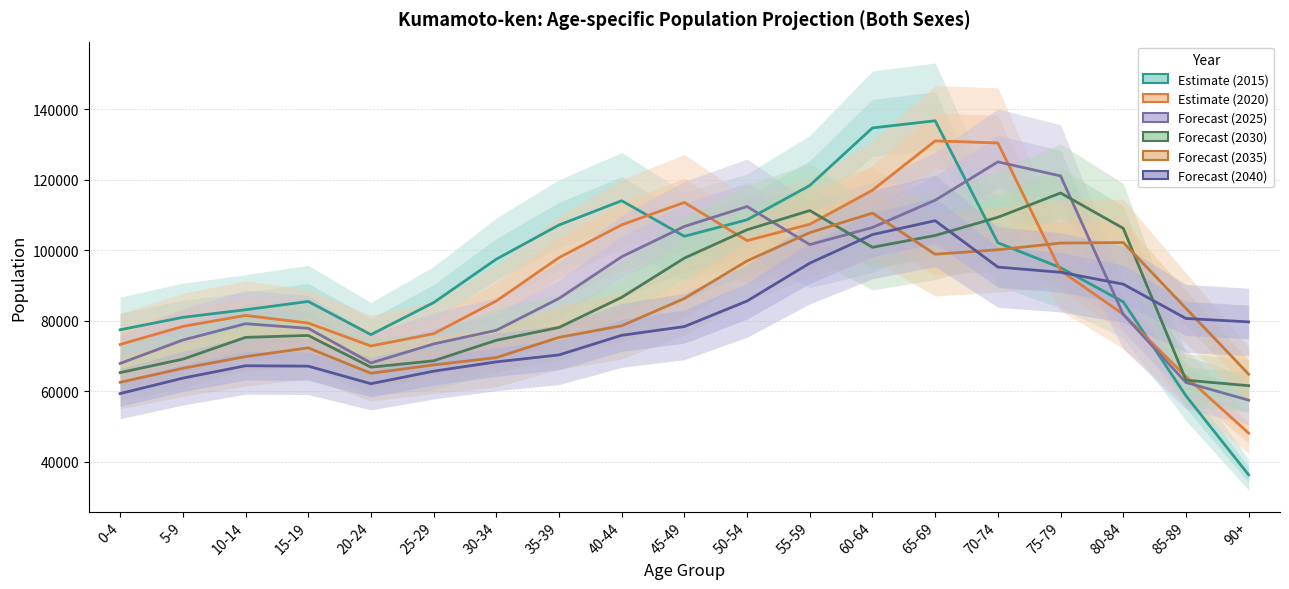

True or false: Estimate (2015) has a value of 102091 at 70-74.

True